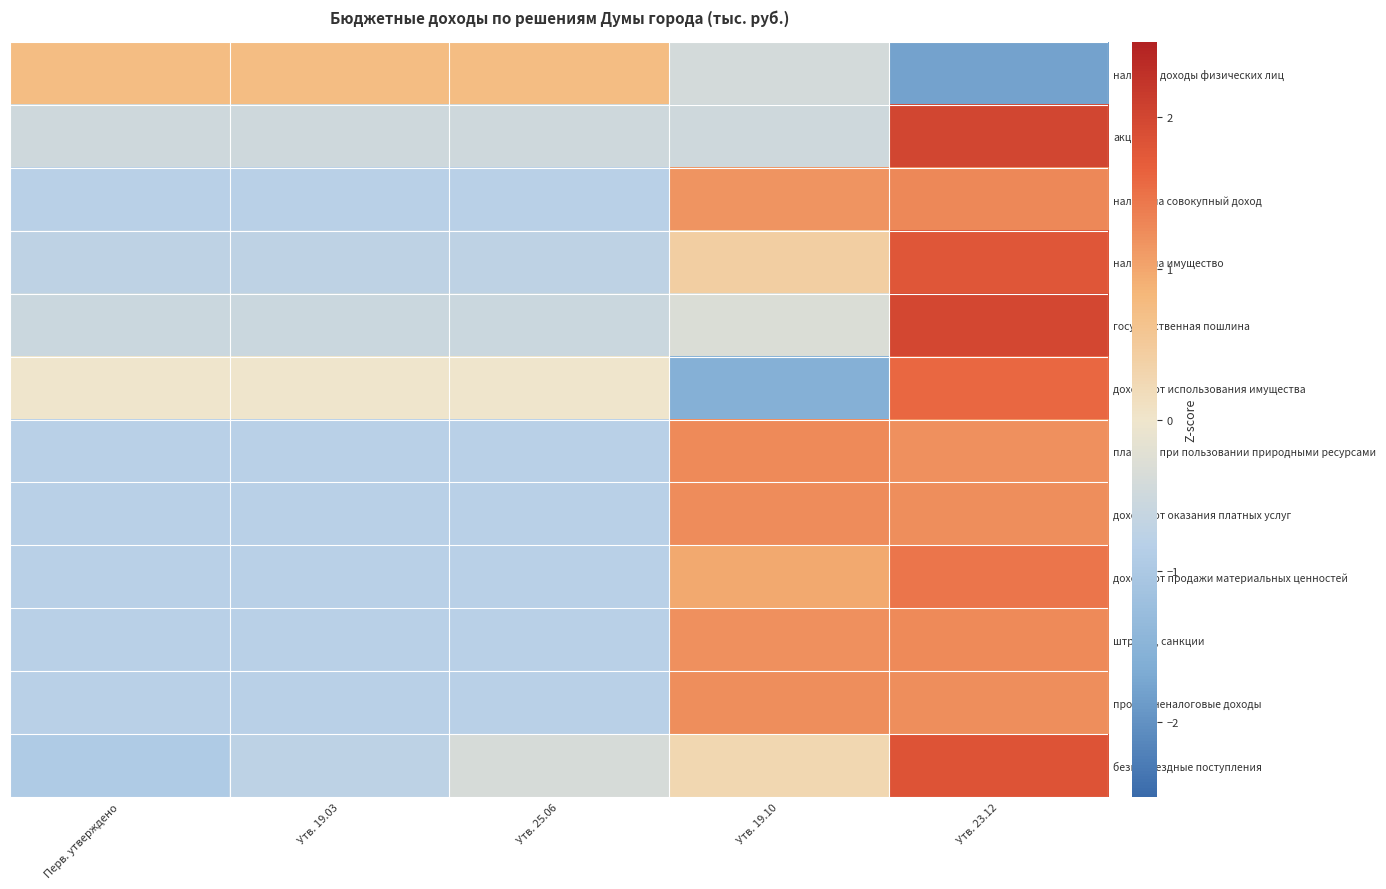

Rank the series at Утв. 19.03 from lowest to highest value.

прочие неналоговые доходы, доходы от оказания платных услуг, штрафы, санкции, платежи при пользовании природными ресурсами, налоги на совокупный доход, доходы от продажи материальных ценностей, безвозмездные поступления, налоги на имущество, государственная пошлина, акцизы, доходы от использования имущества, налог на доходы физических лиц